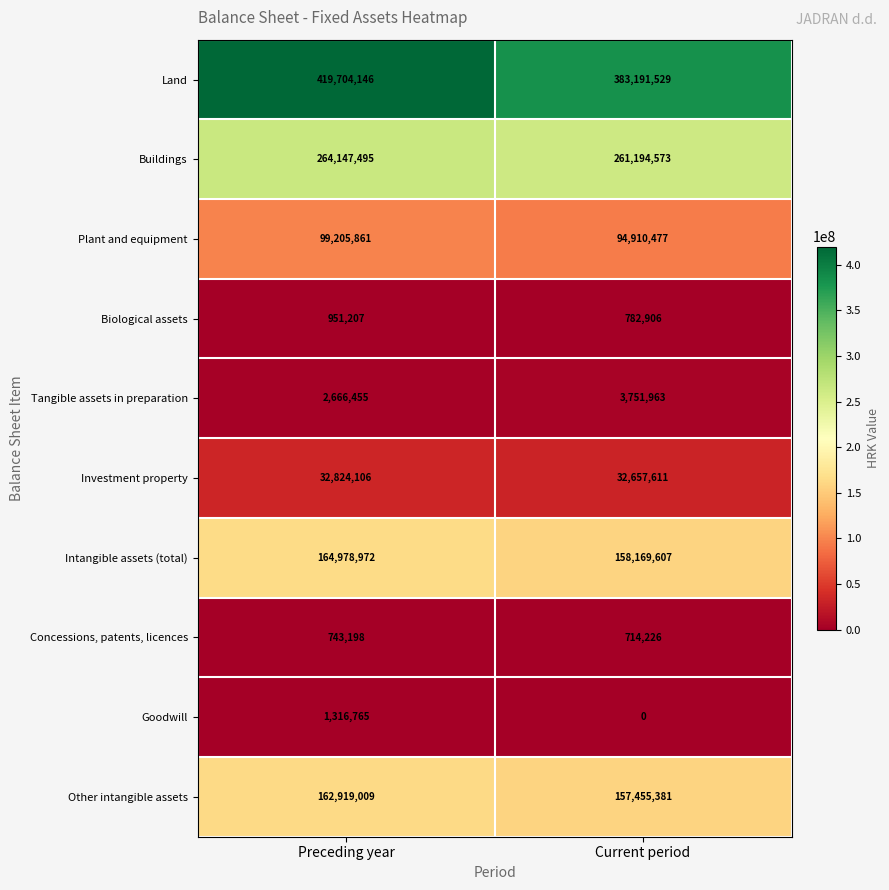

Which series has the largest total across all categories?

Land